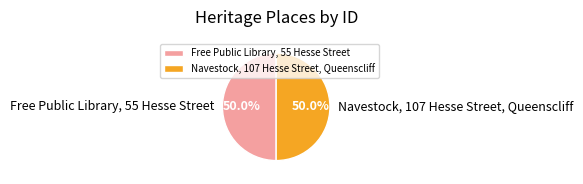

The Navestock, 107 Hesse Street, Queenscliff slice represents 39% of the pie. True or false?

False